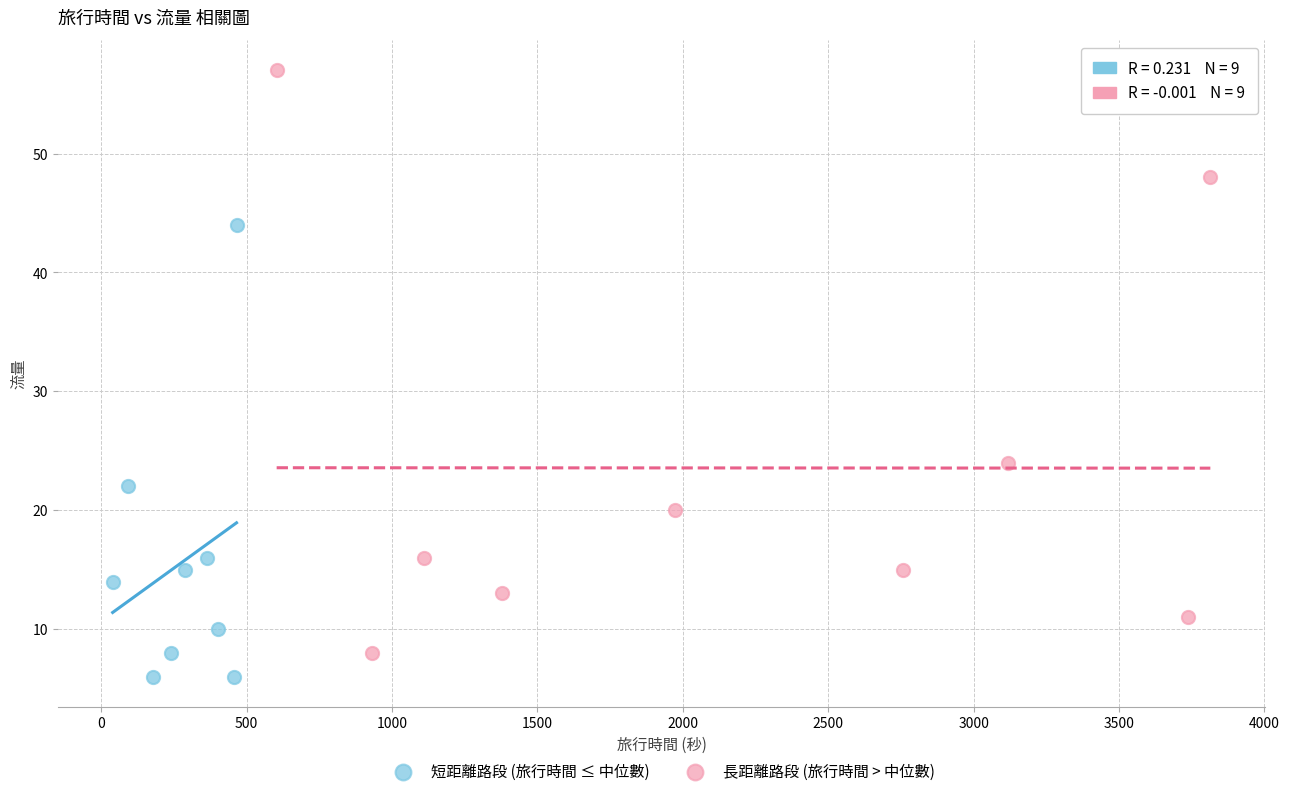

What are all the series names shown in the legend?

短距離路段 (旅行時間 ≤ 中位數), 長距離路段 (旅行時間 > 中位數)